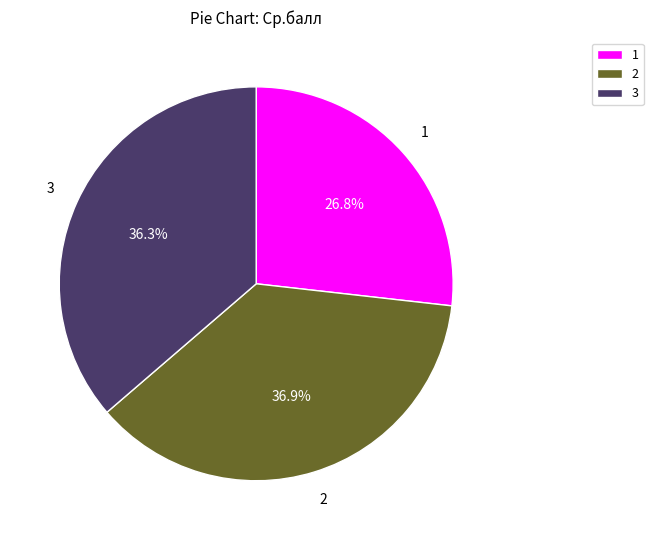

Does any single category account for the majority?

No